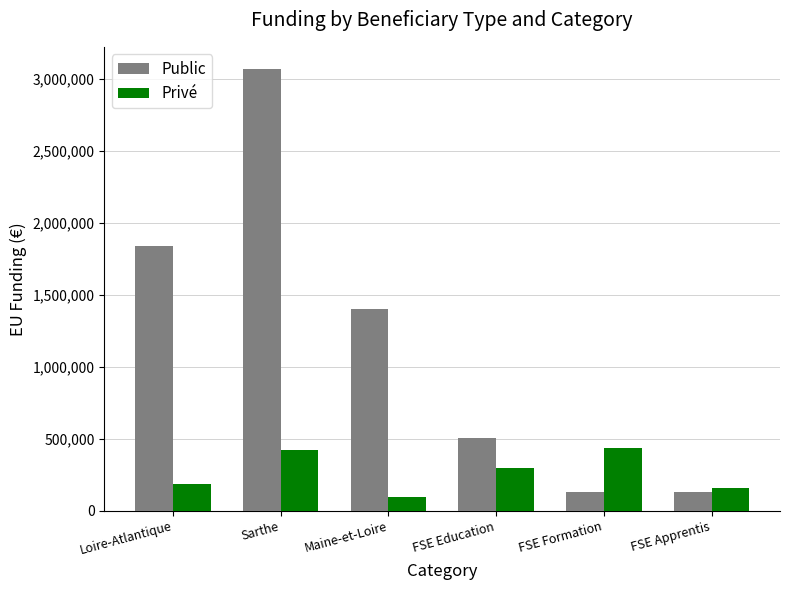

Between Sarthe and FSE Education, which series saw the biggest shift?

Public